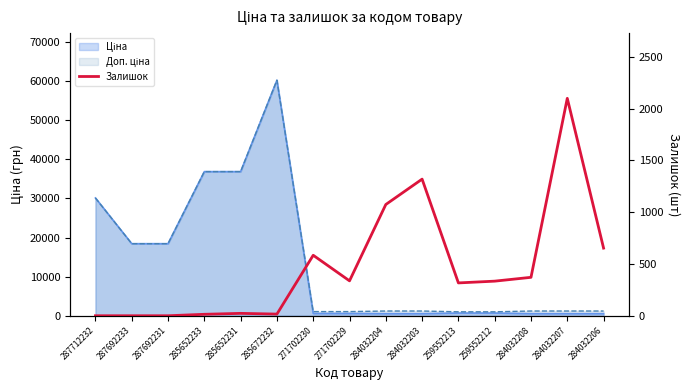

Rank the categories by value from highest to lowest.

284032207, 284032203, 284032204, 284032206, 271702230, 284032208, 271702229, 259552212, 259552213, 285652231, 285672232, 285652233, 287712232, 287692233, 287692231